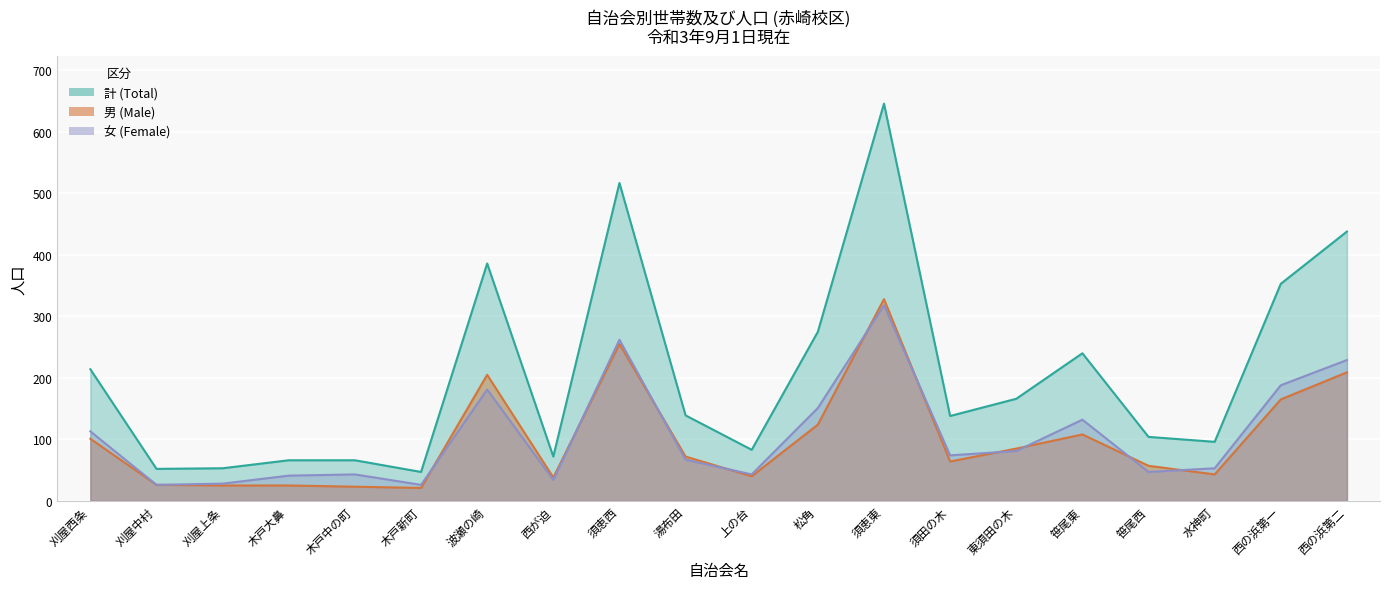

True or false: 女 and 男 intersect in this chart.

True